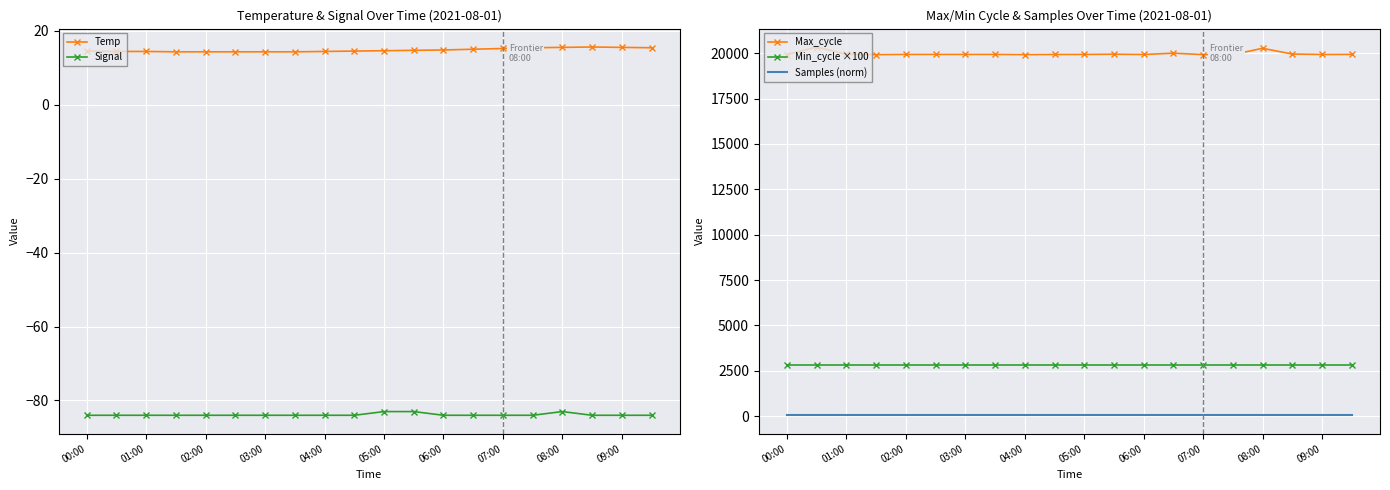

What is the average value of the Samples (norm) series?

50.9